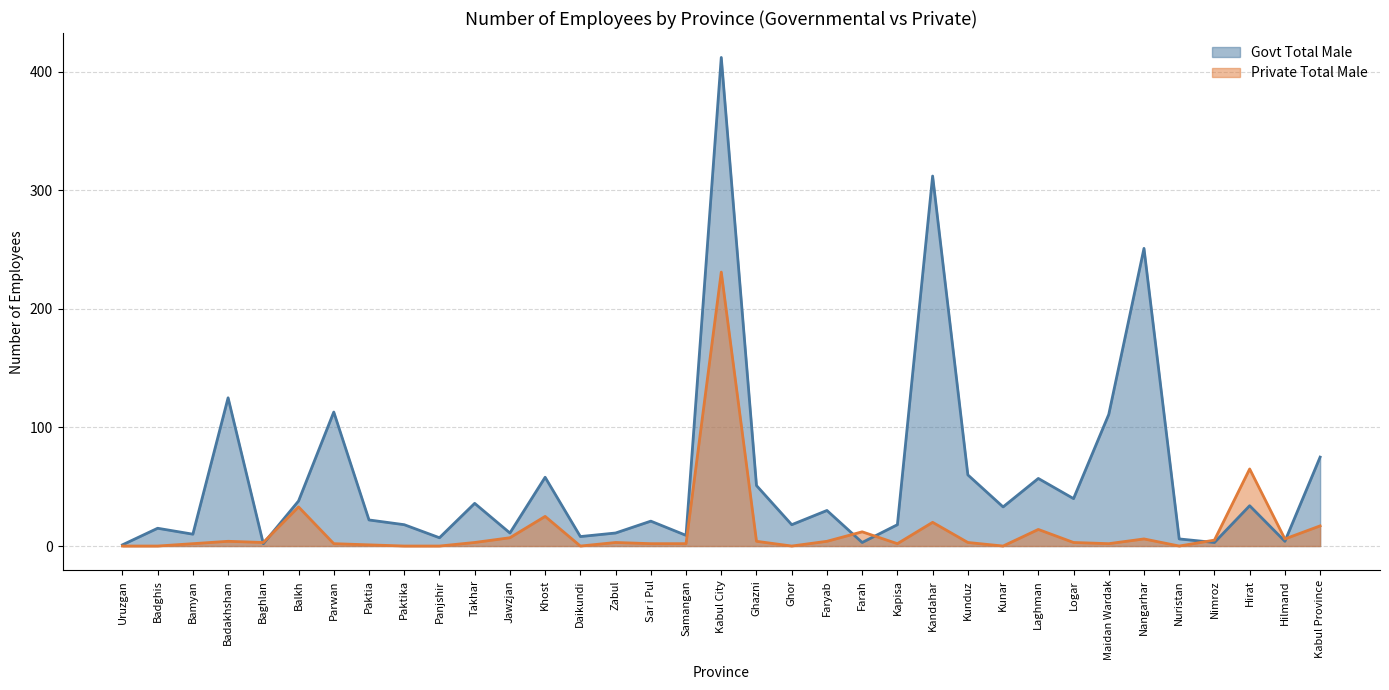

Is the value of Private Total Male at Parwan greater than the value of Govt Total Male at Paktia?

No